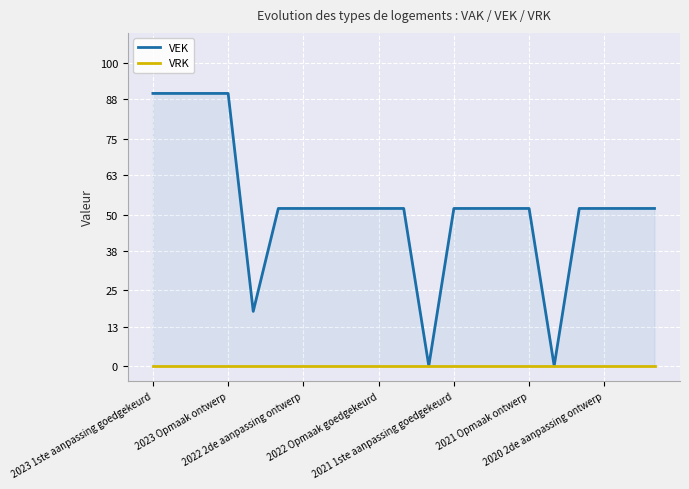

At which label does VEK first exceed 52?

2023 1ste aanpassing goedgekeurd